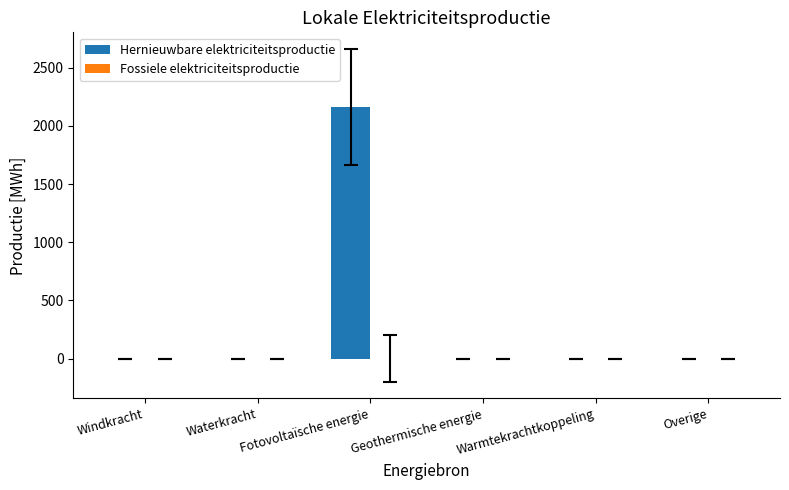

Which category has the highest value across all series?

Fotovoltaïsche energie